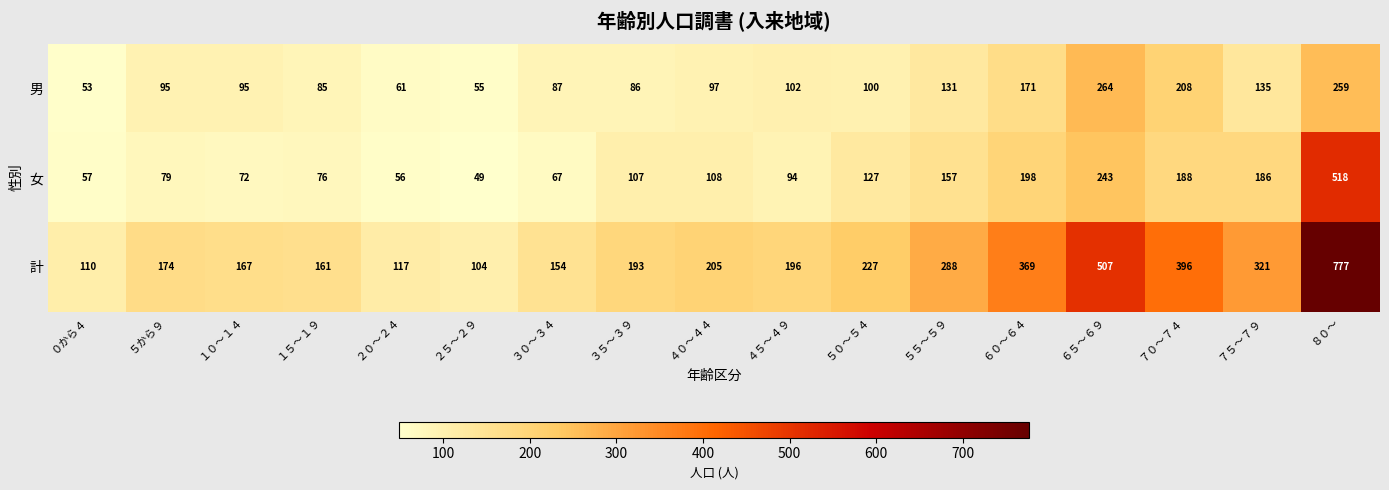

At which label does 女 reach its minimum?

２５～２９